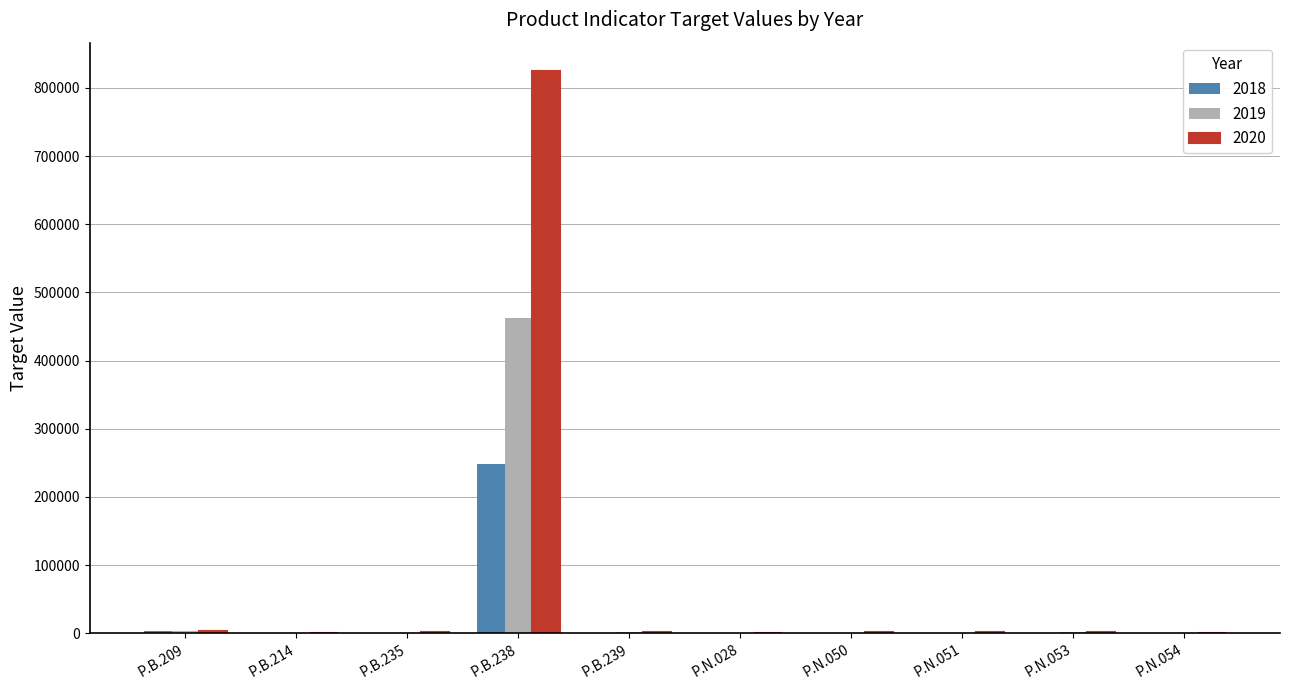

At which label does 2018 reach its peak?

P.B.238